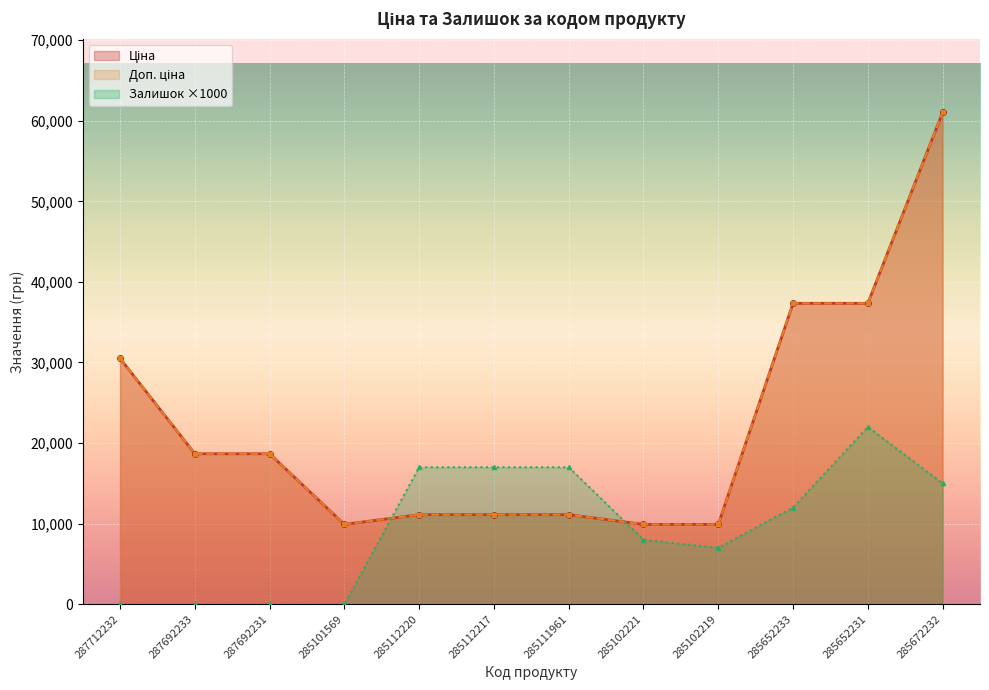

What is the sum of all Ціна values?

266632.3